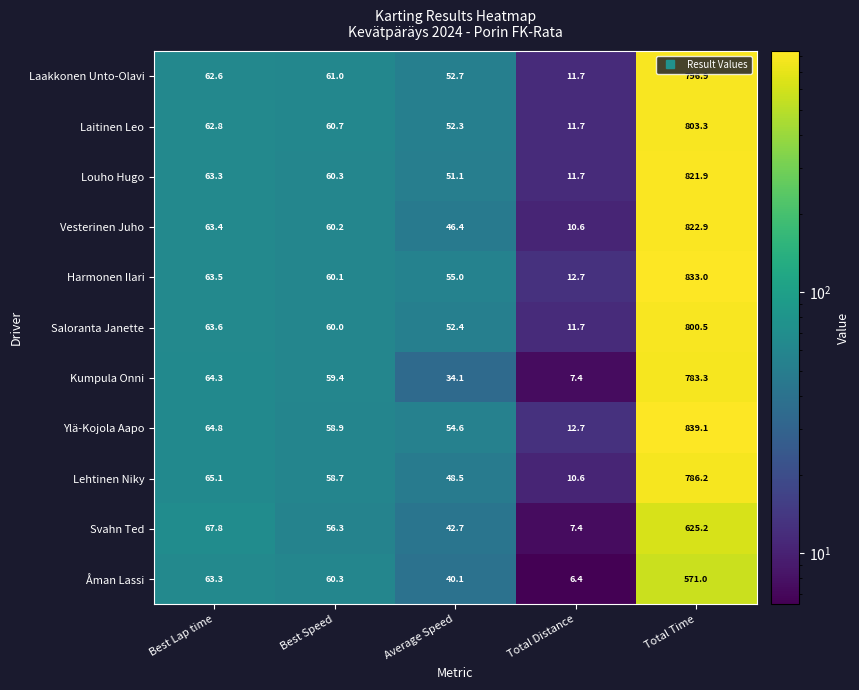

Rank the categories by Harmonen Ilari value from highest to lowest.

Total Time, Best Lap time, Best Speed, Average Speed, Total Distance